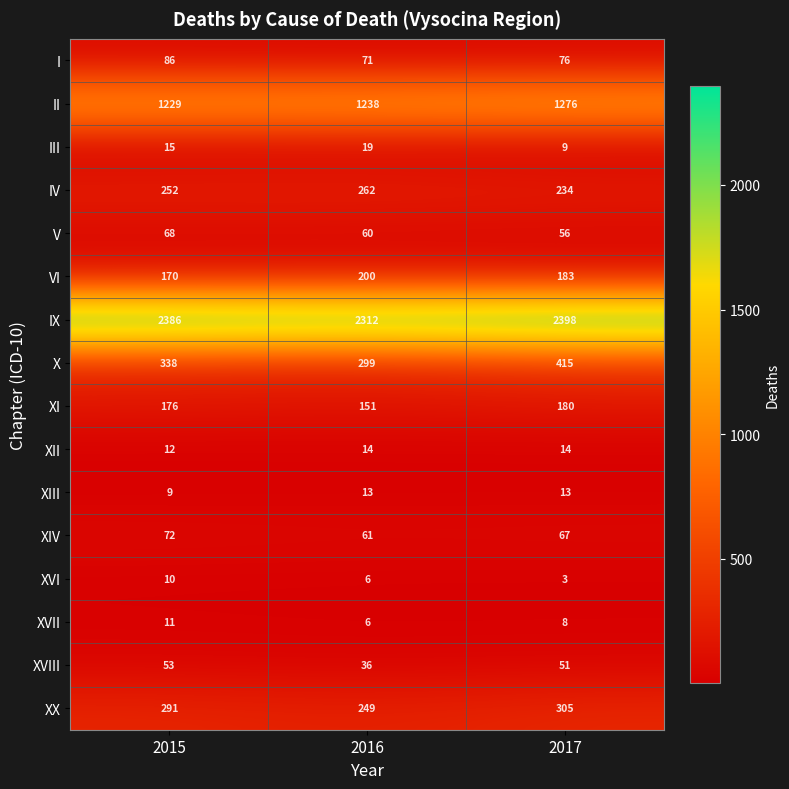

What is the maximum value for III?

19